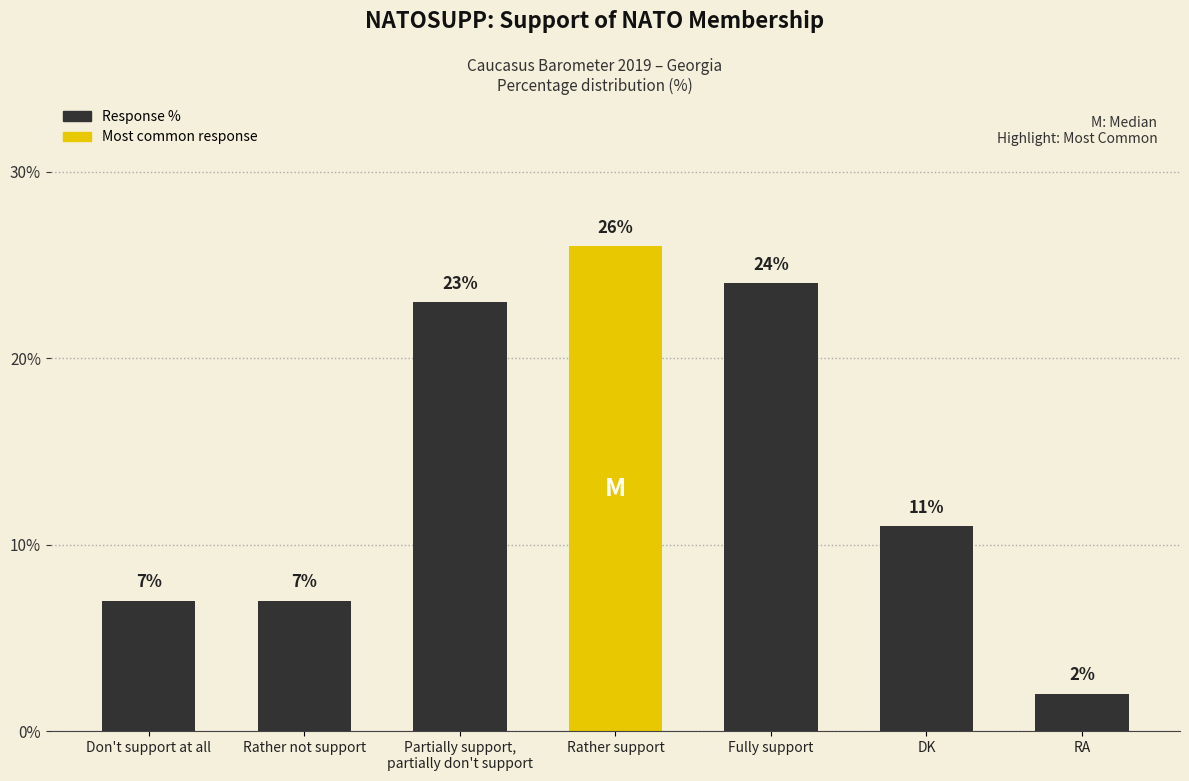

Between Partially support,
partially don't support and DK, which is larger?

Partially support,
partially don't support